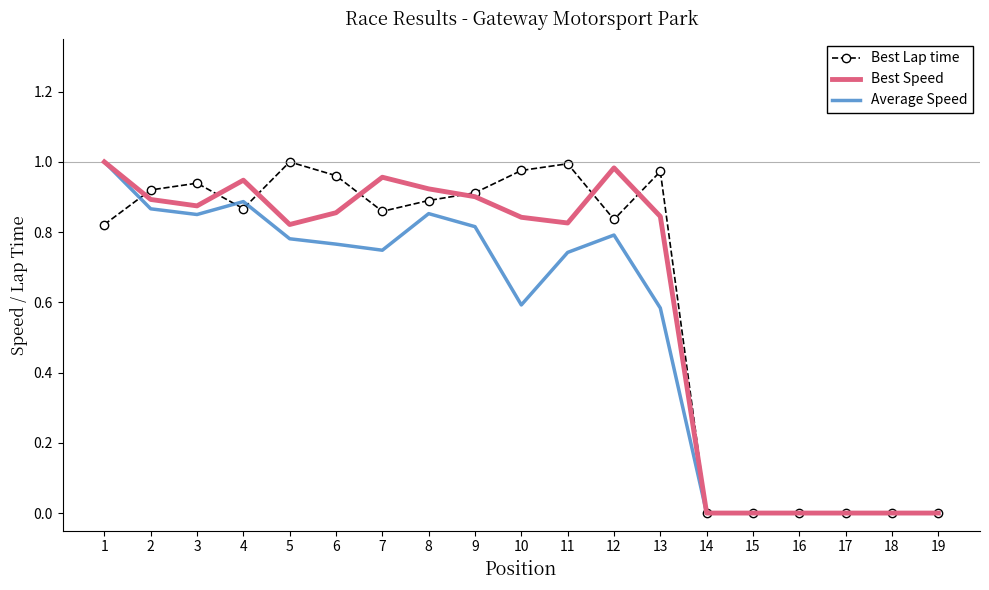

The value of Best Lap time at 3 is 0.5. True or false?

False